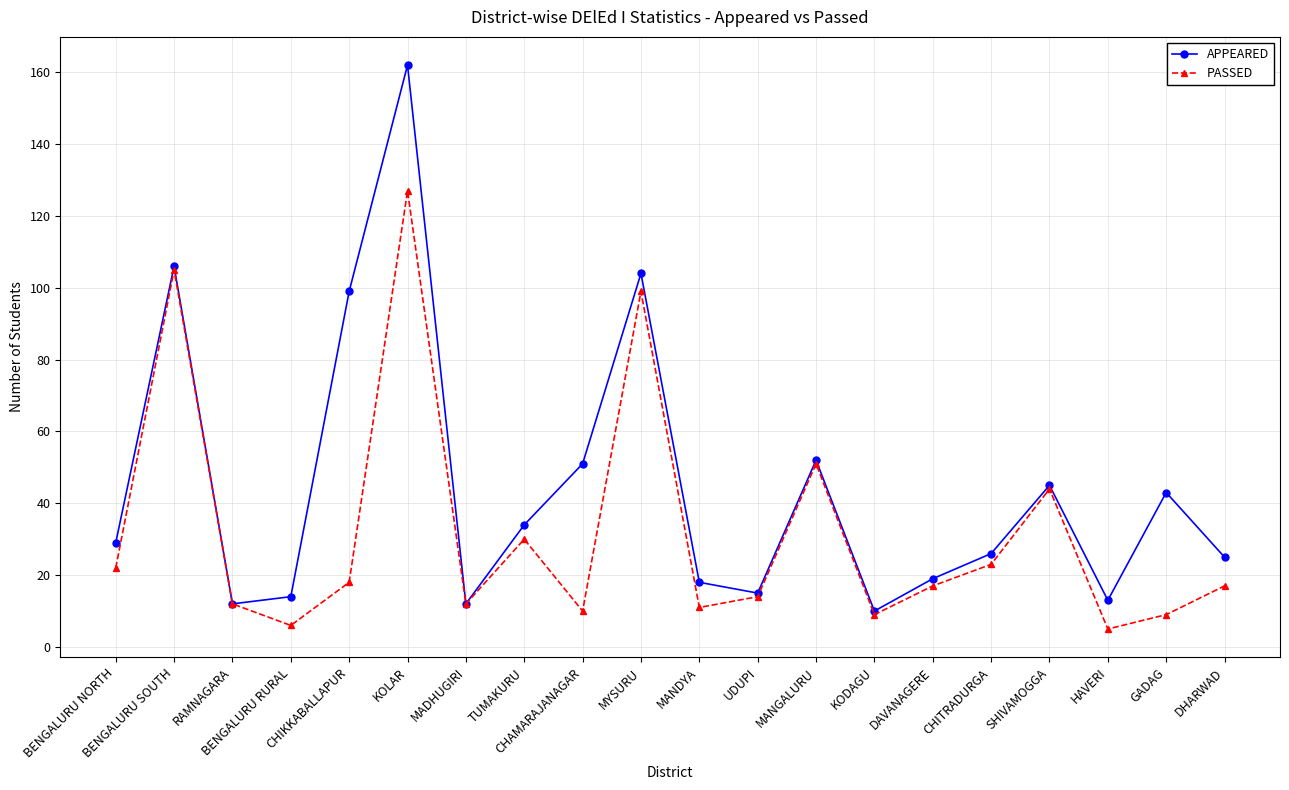

Reading right to left, list all the values displayed in this chart.

APPEARED: 25	43	13	45	26	19	10	52	15	18	104	51	34	12	162	99	14	12	106	29
PASSED: 17	9	5	44	23	17	9	51	14	11	99	10	30	12	127	18	6	12	105	22